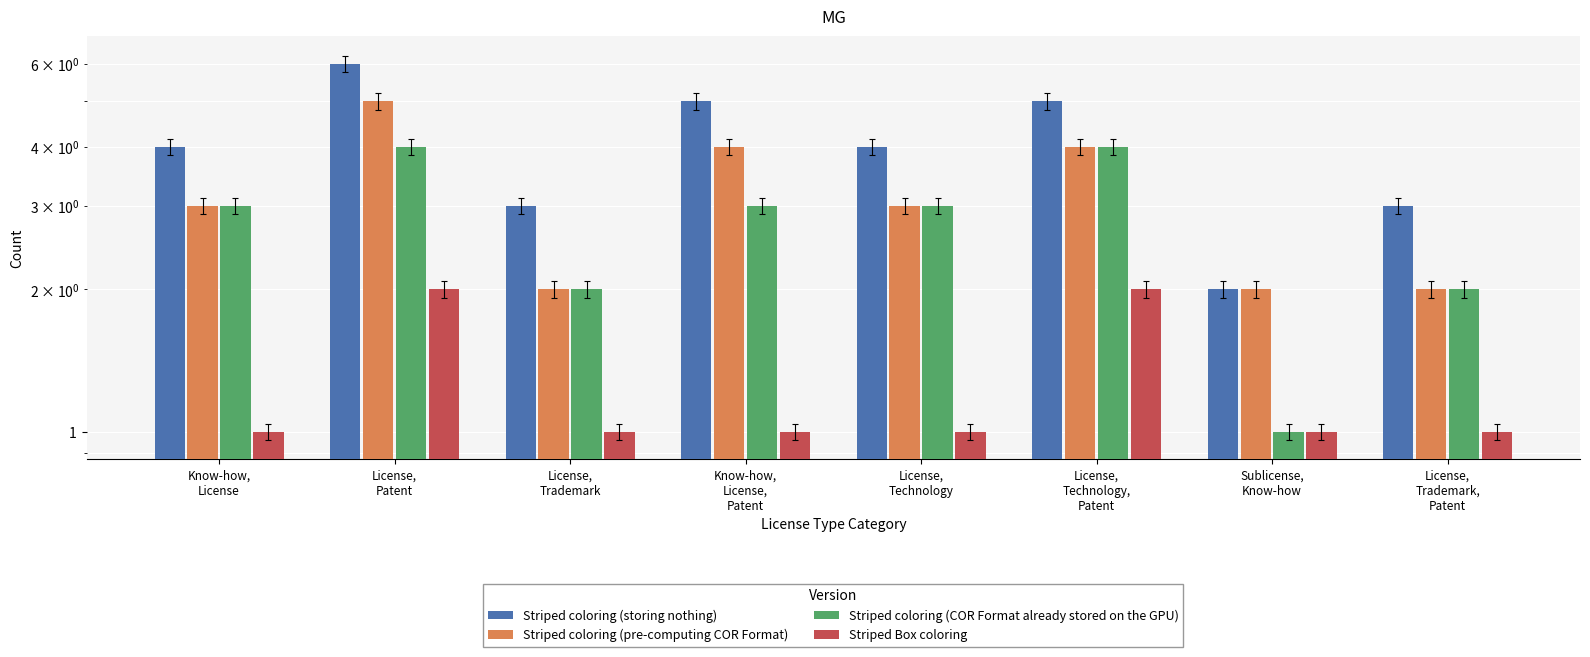

Rank the series by their maximum value, from lowest to highest.

Striped Box coloring, Striped coloring (COR Format already stored on the GPU), Striped coloring (pre-computing COR Format), Striped coloring (storing nothing)